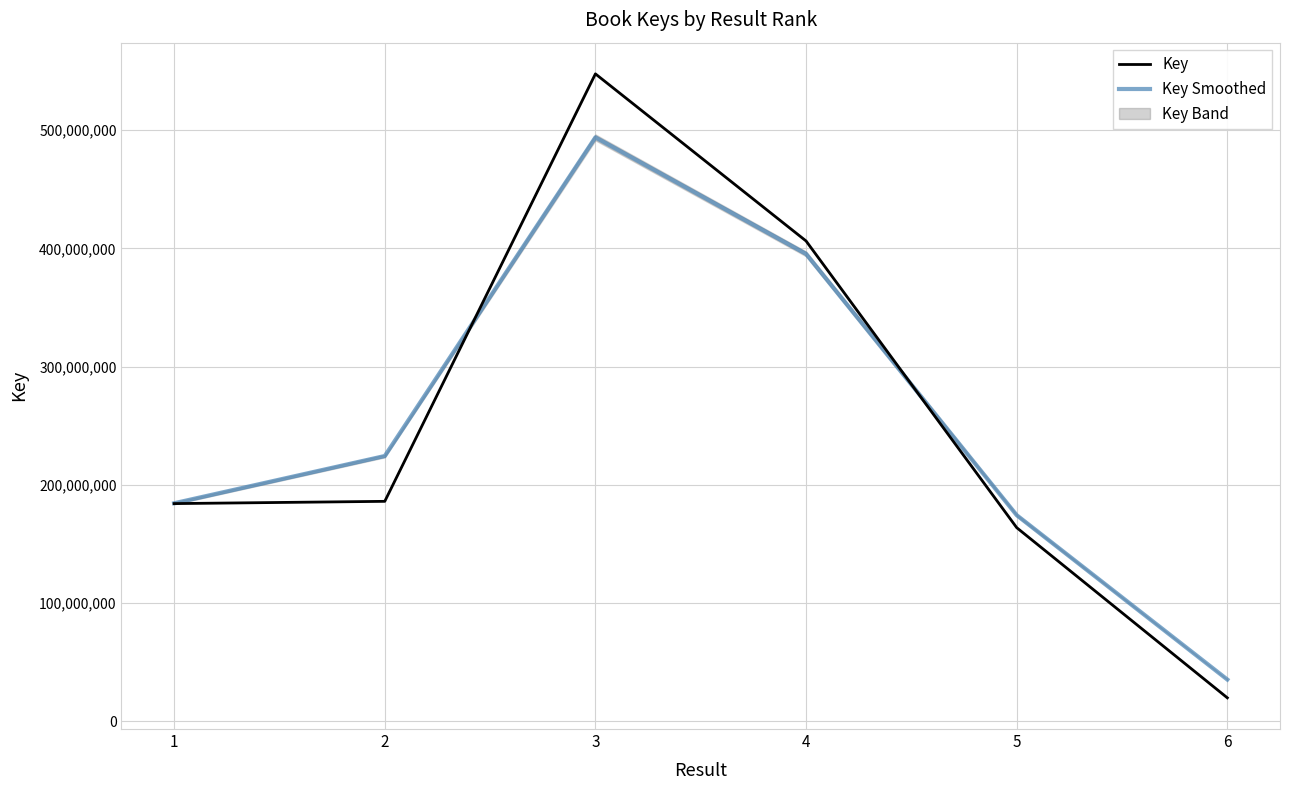

At which label does Key reach its minimum?

6